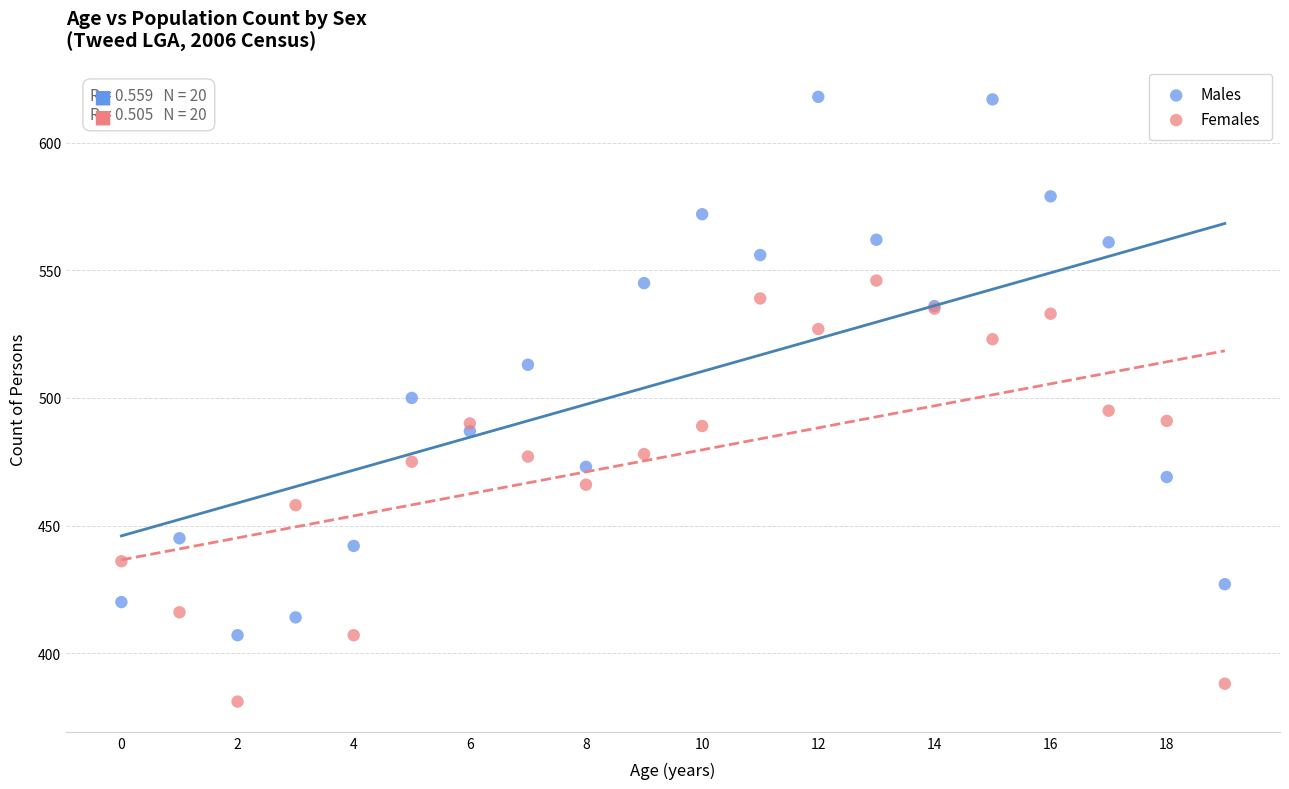

Which series reaches the minimum Y coordinate?

Females